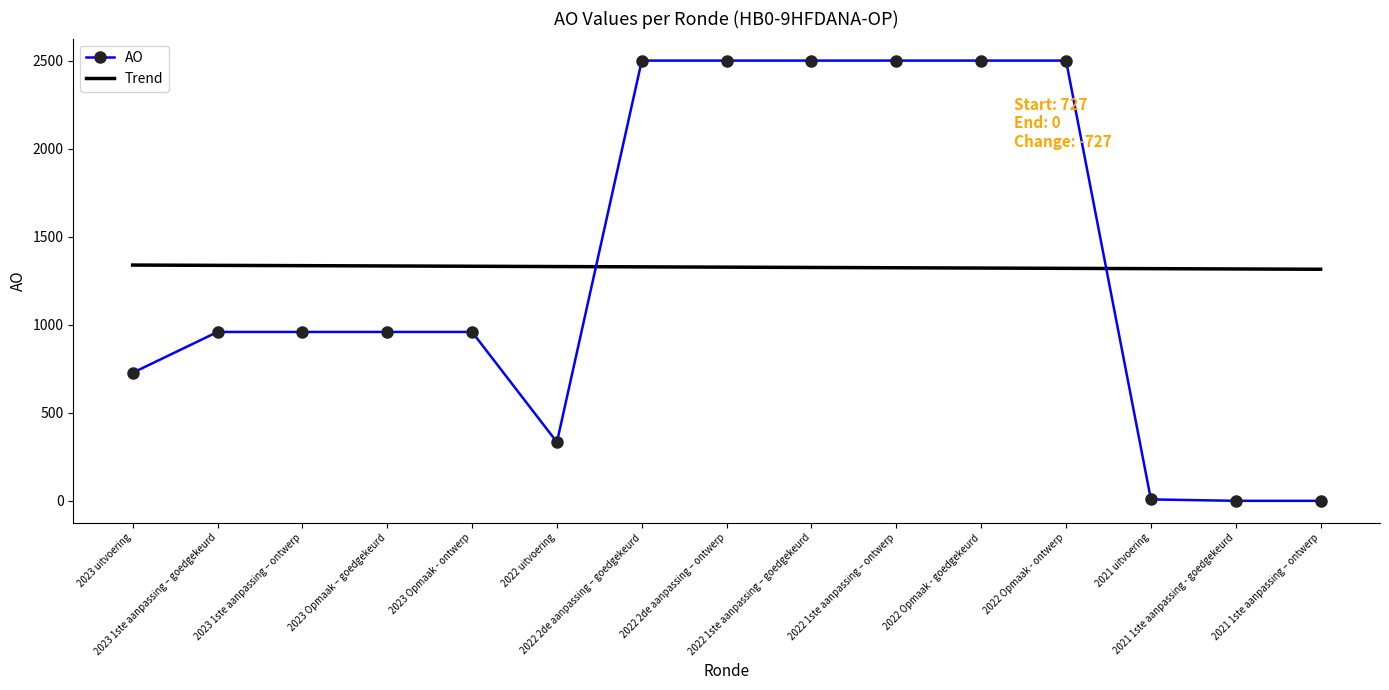

True or false: Trend and AO intersect in this chart.

True